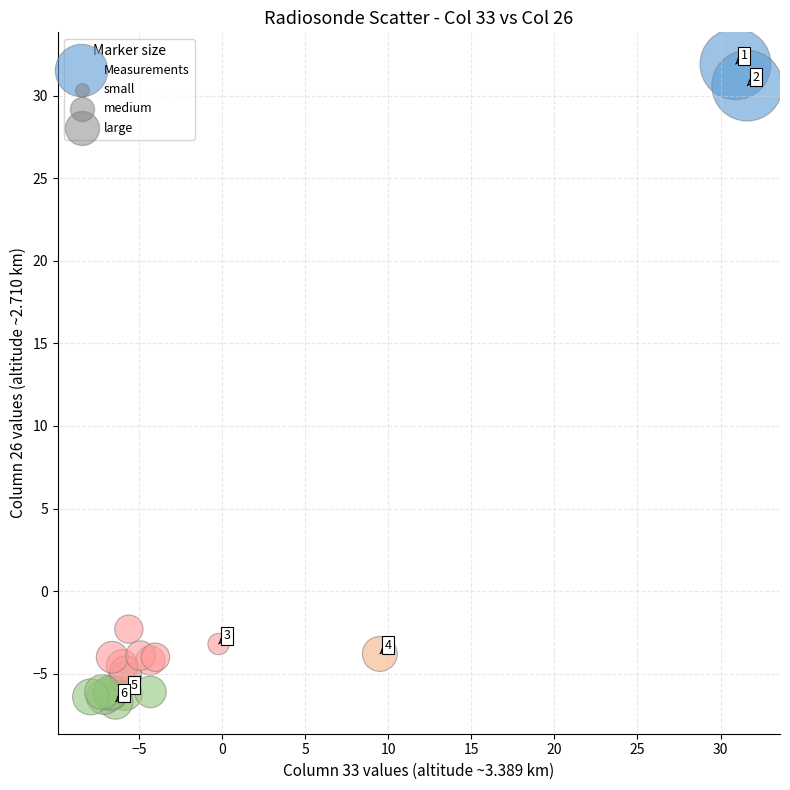

What Y value in the scatter plot is closest to 12?

-2.3